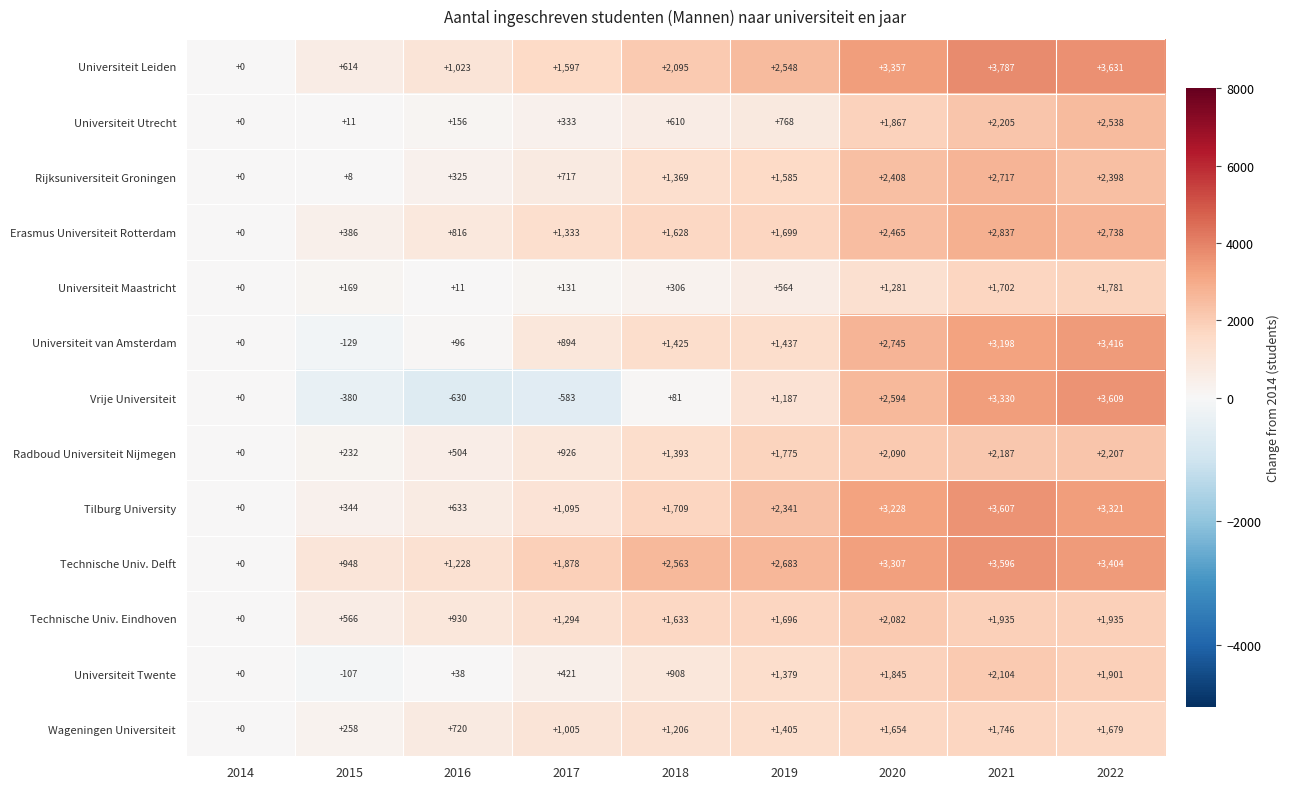

What is the average value of the Technische Univ. Eindhoven series?

1341